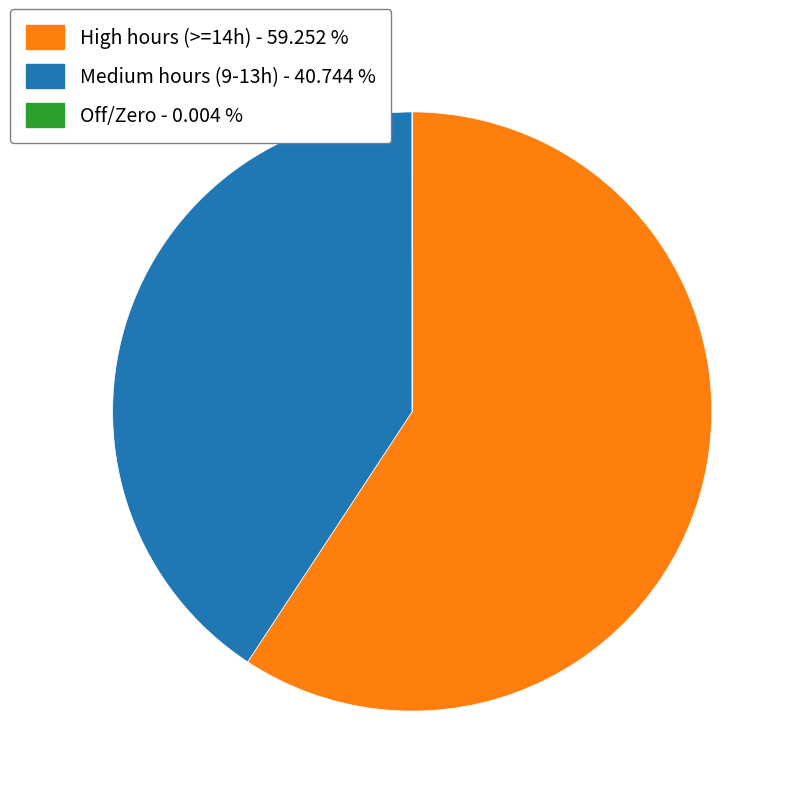

Does any single category account for the majority?

Yes